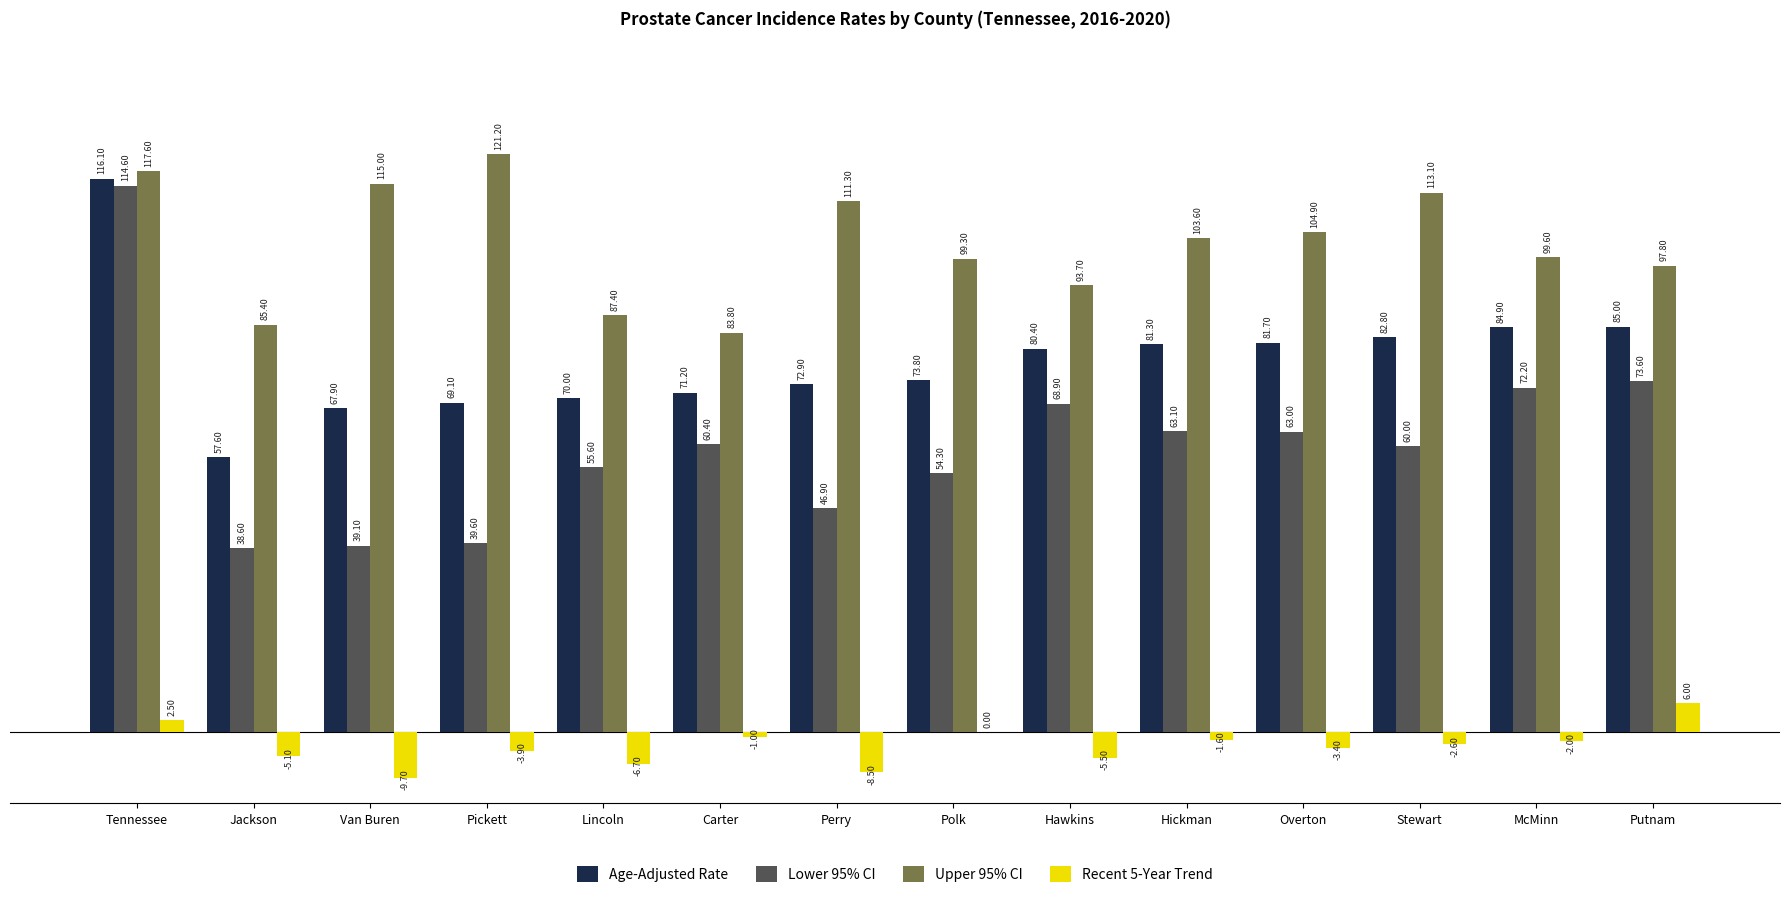

What are all the series names shown in the legend?

Age-Adjusted Rate, Lower 95% CI, Upper 95% CI, Recent 5-Year Trend